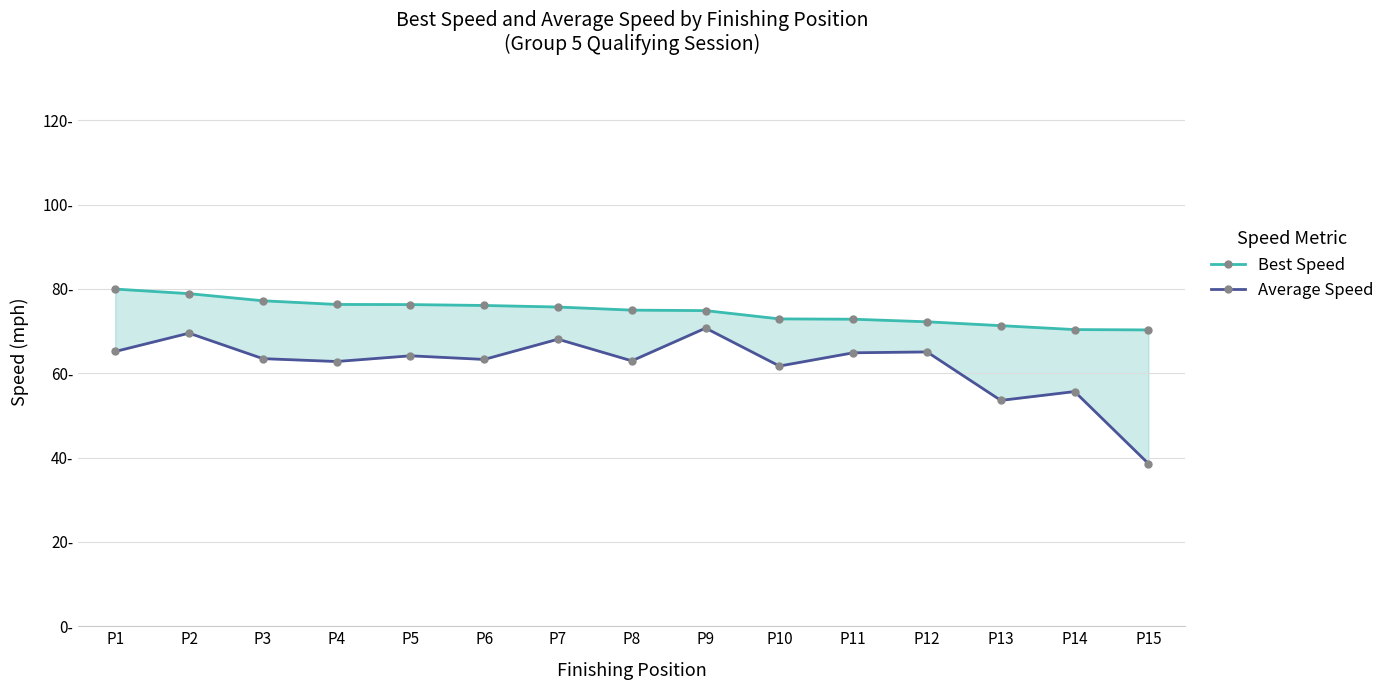

List the labels in order of Average Speed value, smallest first.

P15, P13, P14, P10, P4, P8, P6, P3, P5, P11, P12, P1, P7, P2, P9